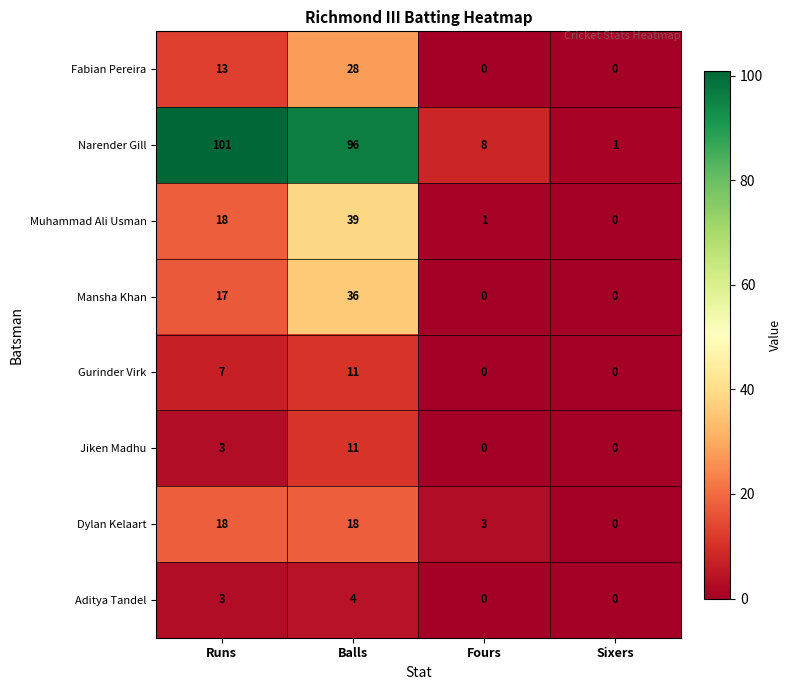

At which label does Mansha Khan reach its peak?

Balls